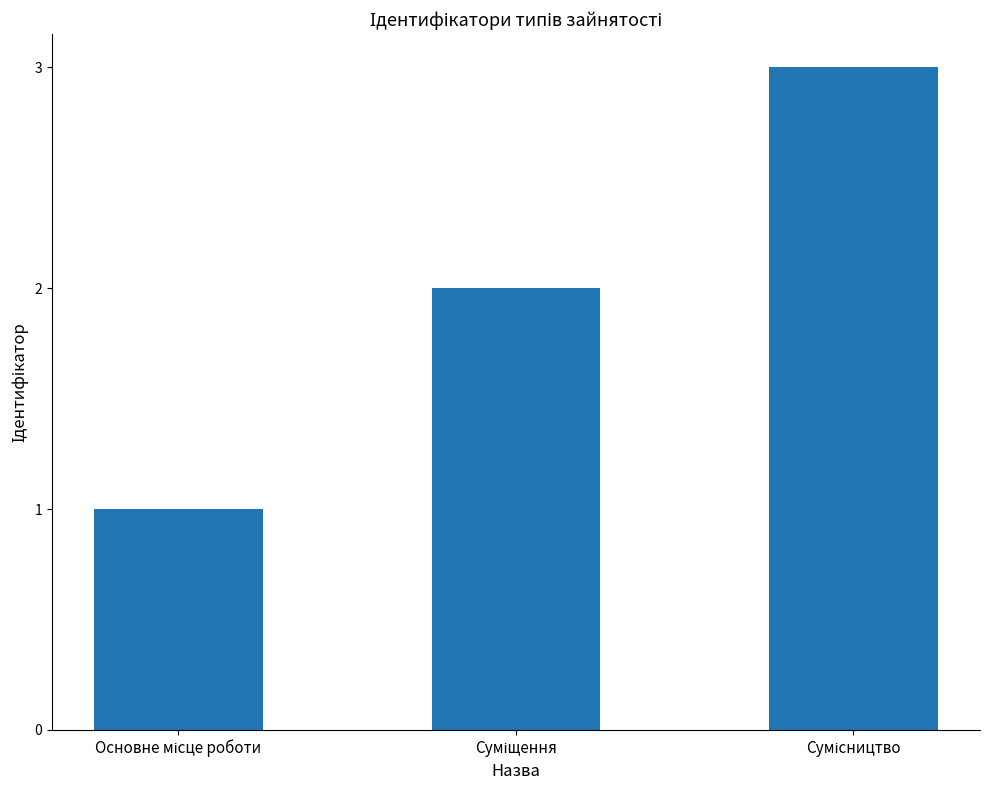

What is the greatest value displayed?

3